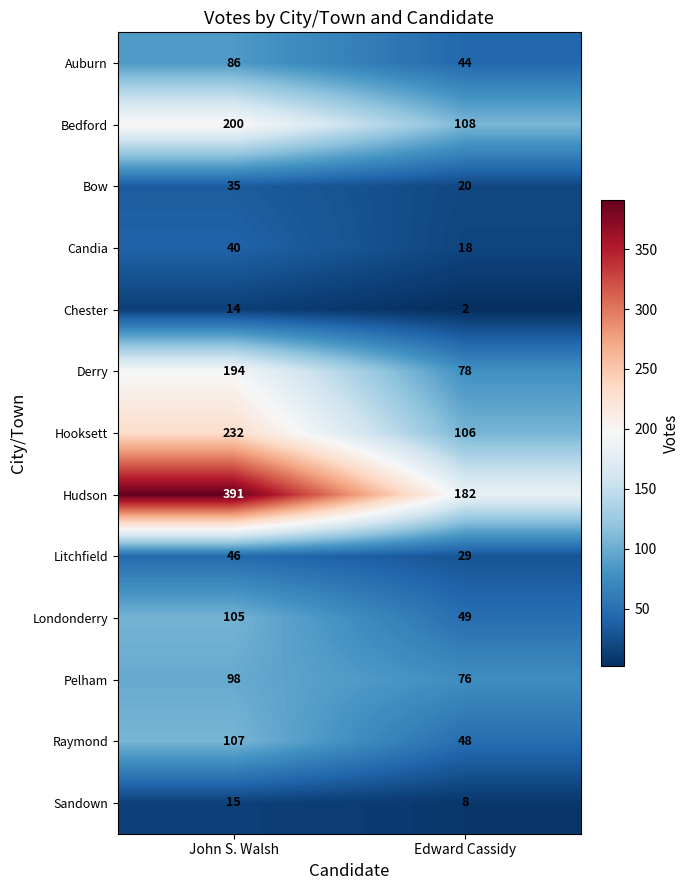

The Londonderry series shows 105 at John S. Walsh. True or false?

True